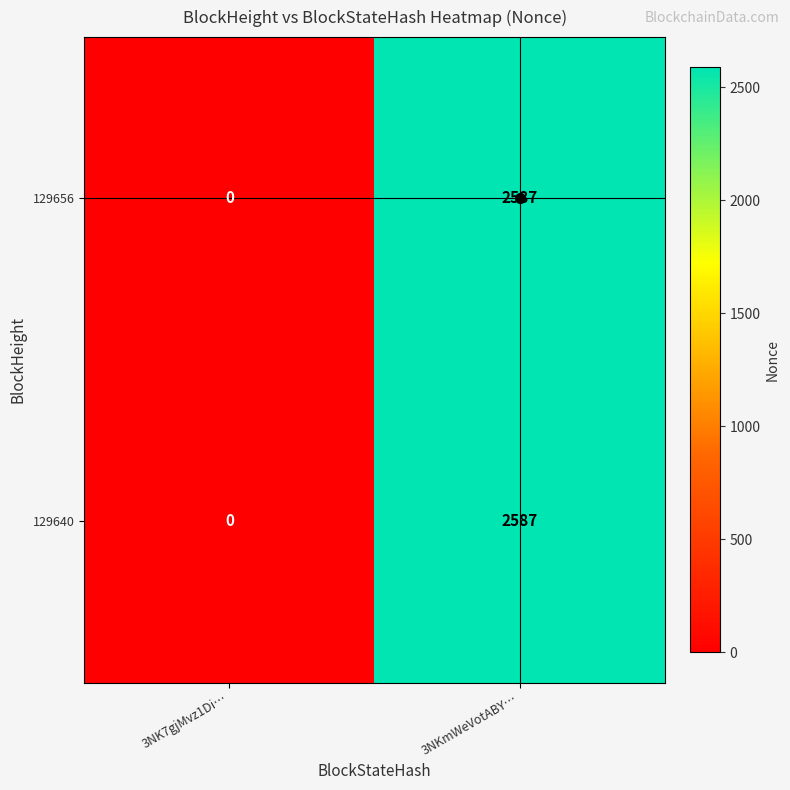

How many series are shown in this chart?

2